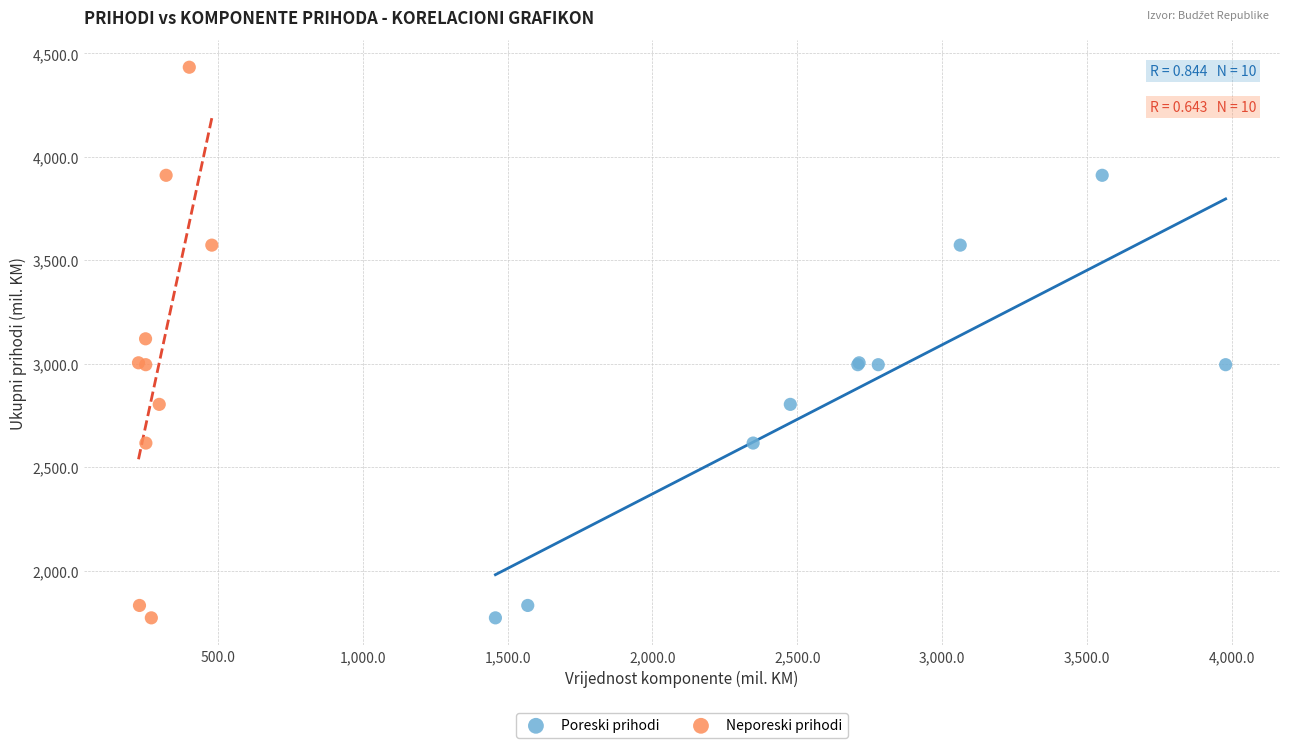

Which series reaches the maximum Y coordinate?

Neporeski prihodi